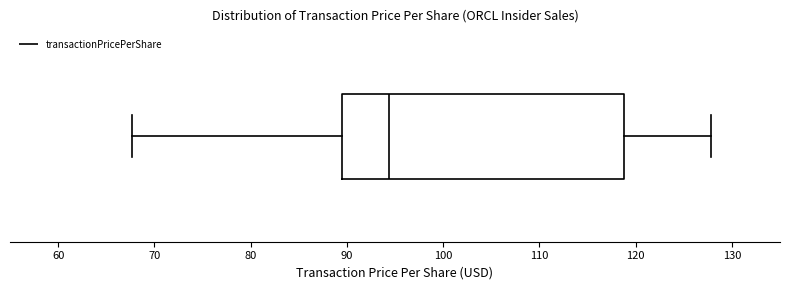

Transcribe this box plot: give where the median line is, the range the box spans, and where the two whiskers end, as read against the x-axis. The values are not printed on the chart, so give them approximately, as read against the axis.

median 94, box 89 to 119, whiskers 68 to 128